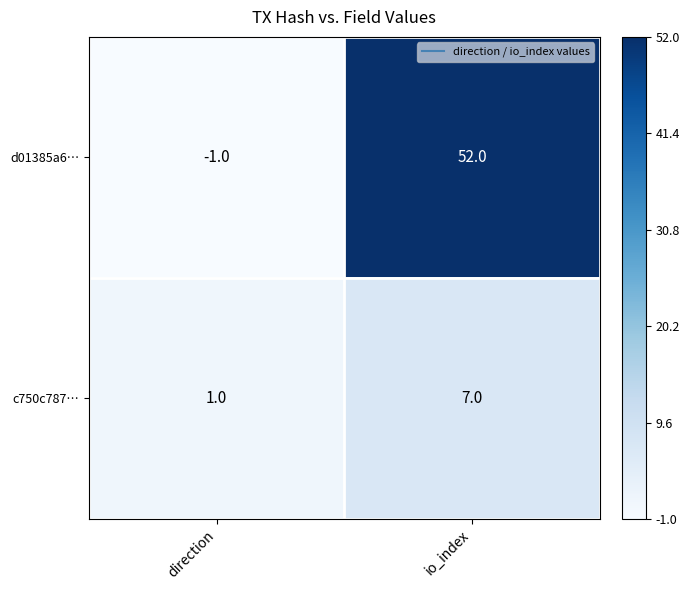

True or false: c750c787… has a value of 7 at io_index.

True